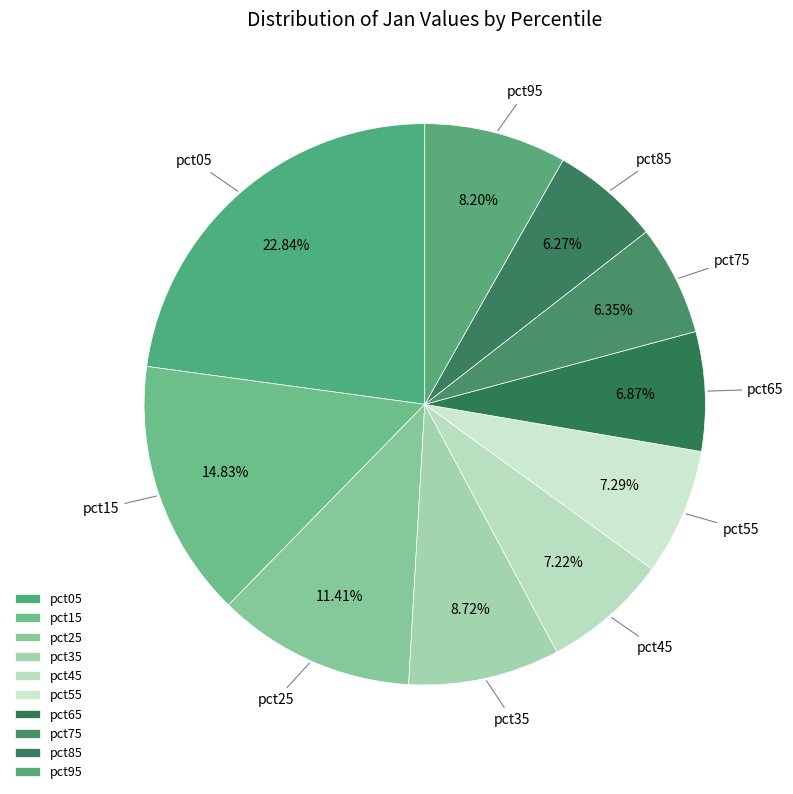

To the nearest percent, what is the combined percentage of pct65 and pct05?

30%